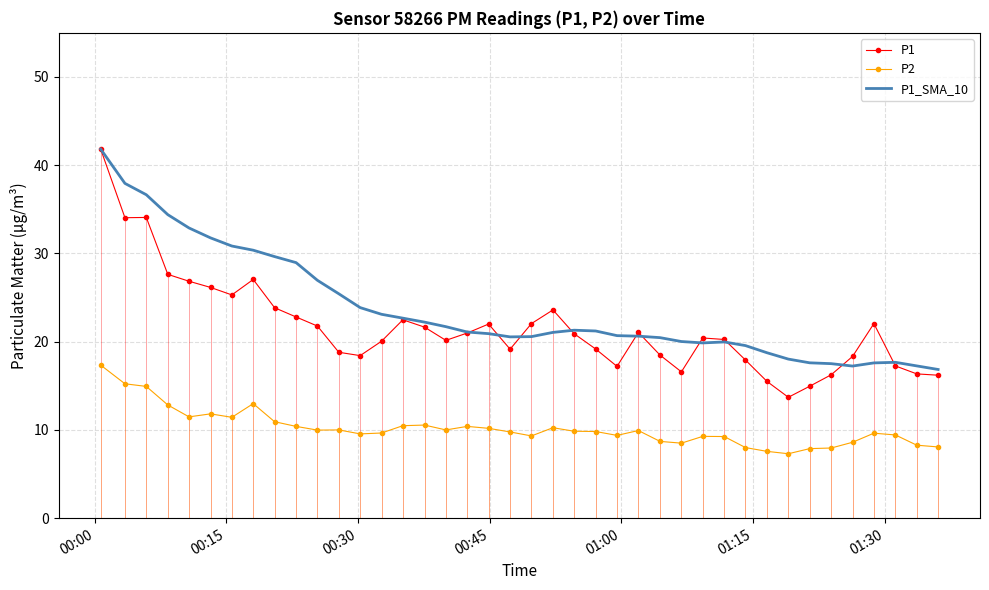

True or false: P1_SMA_10 and P2 cross at least once.

False